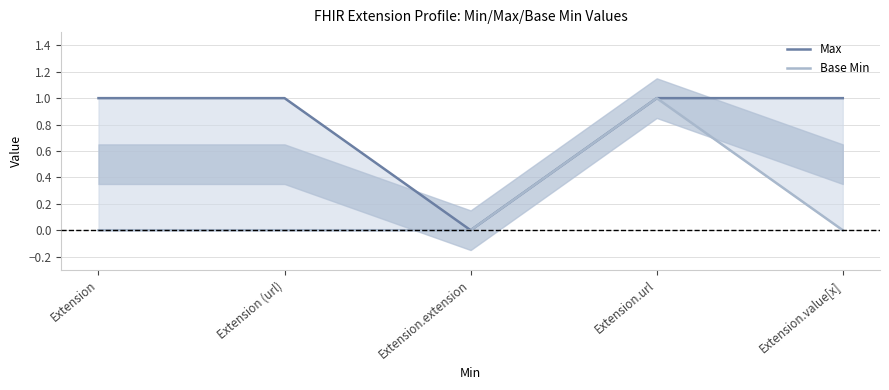

Is the value of Base Min at Extension (url) greater than the value of Max at Extension.url?

No